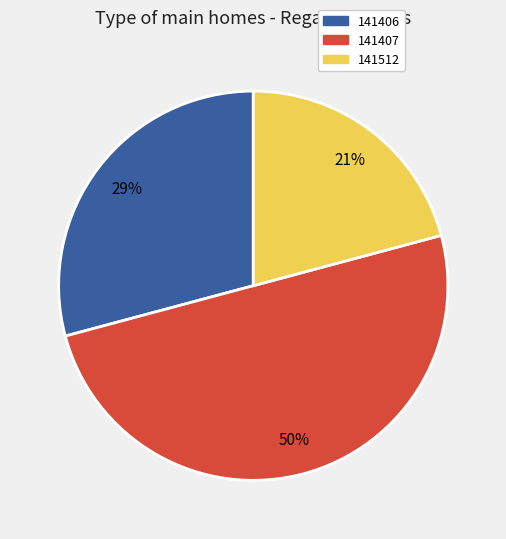

What percentage is the 141406 slice, to the nearest percent?

29%